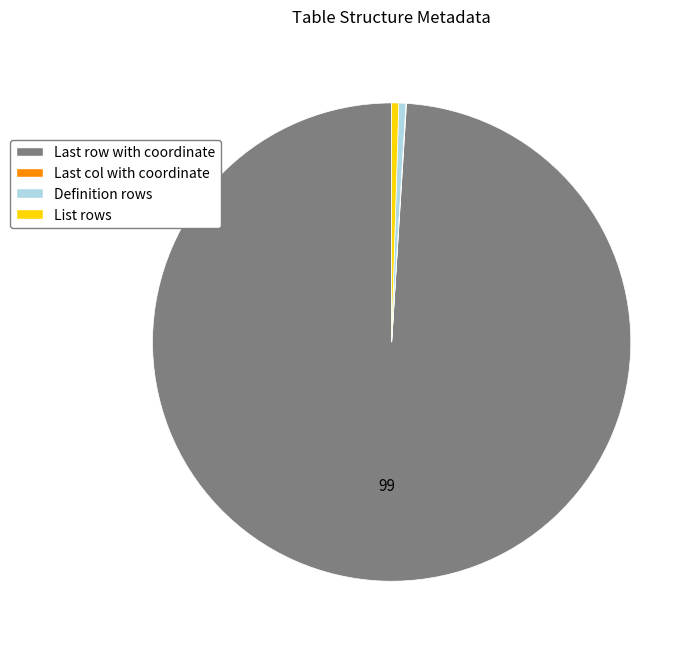

The Definition rows slice represents 14% of the pie. True or false?

False